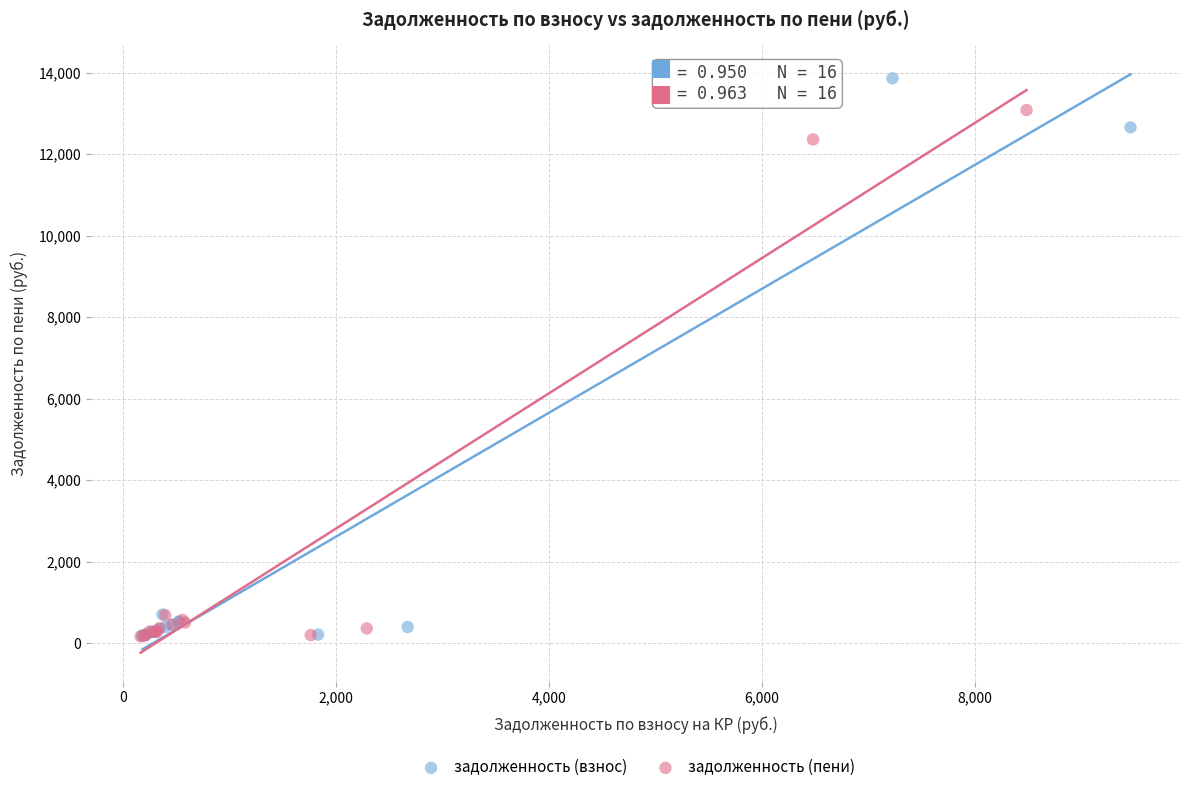

Which series has the largest Y range (max minus min)?

задолженность (взнос)